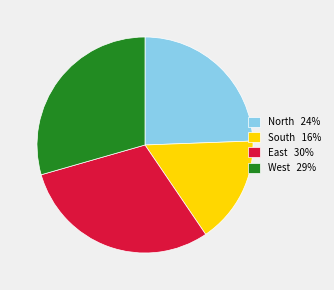

Is there any slice that represents more than half of the pie?

No